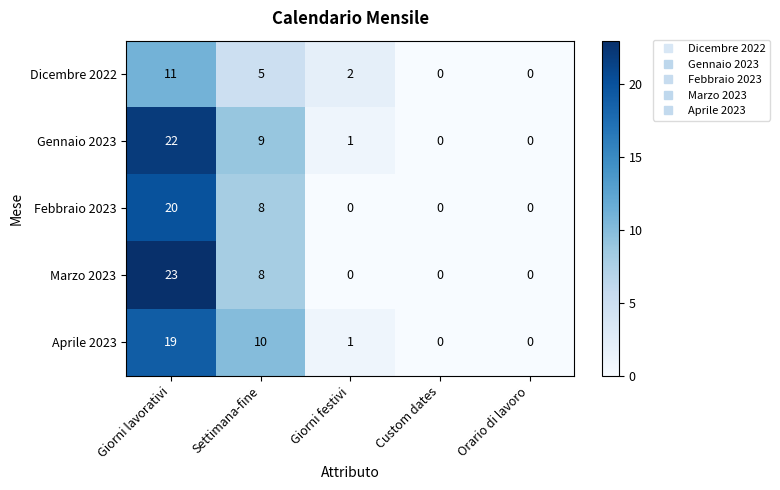

True or false: Marzo 2023 has a value of 0 at Custom dates.

True